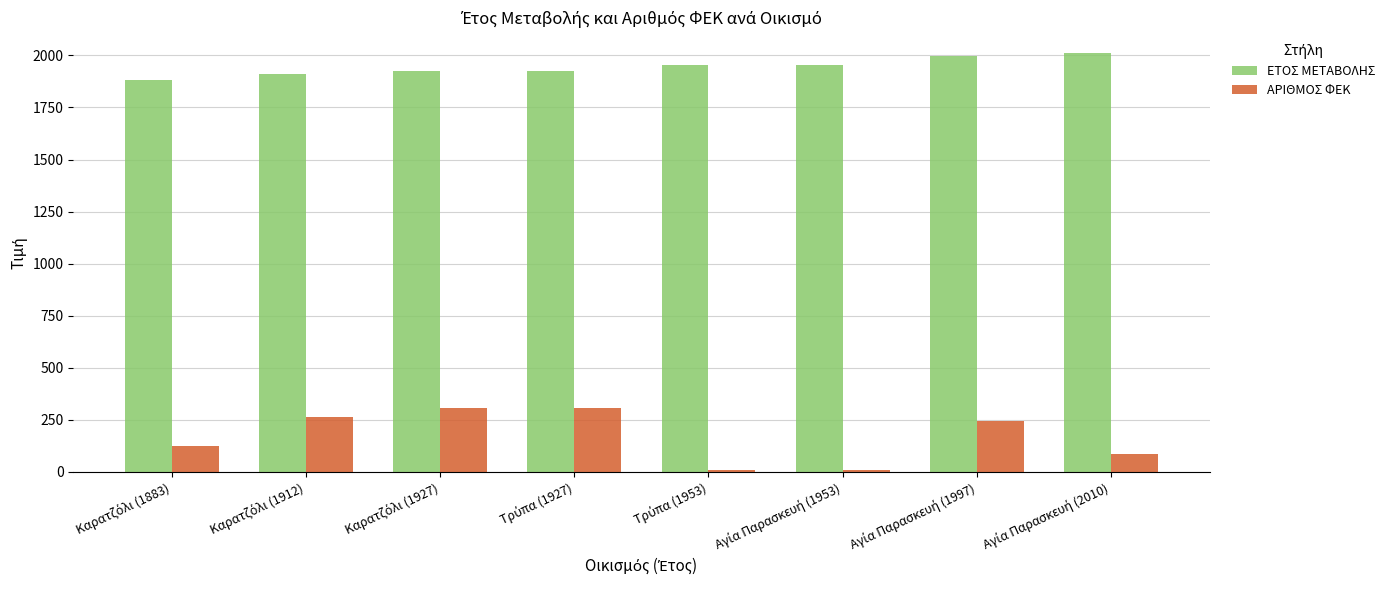

Which series has the largest range (max minus min)?

ΑΡΙΘΜΟΣ ΦΕΚ